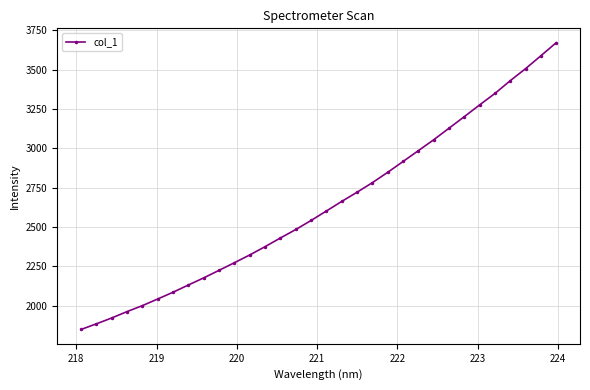

What is the value of the 2nd point from the left?

1883.5